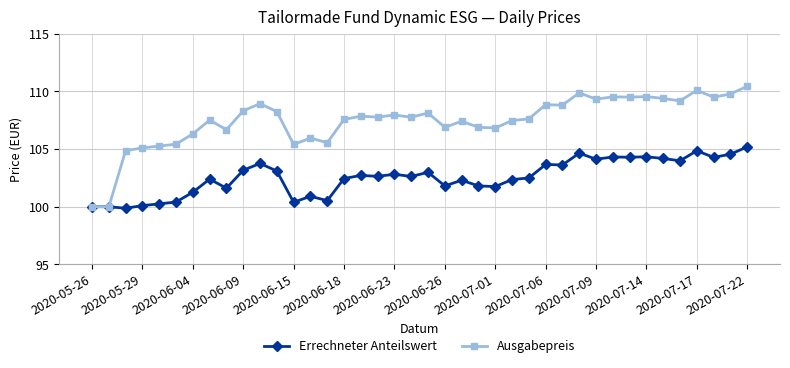

Which series has the largest range (max minus min)?

Ausgabepreis